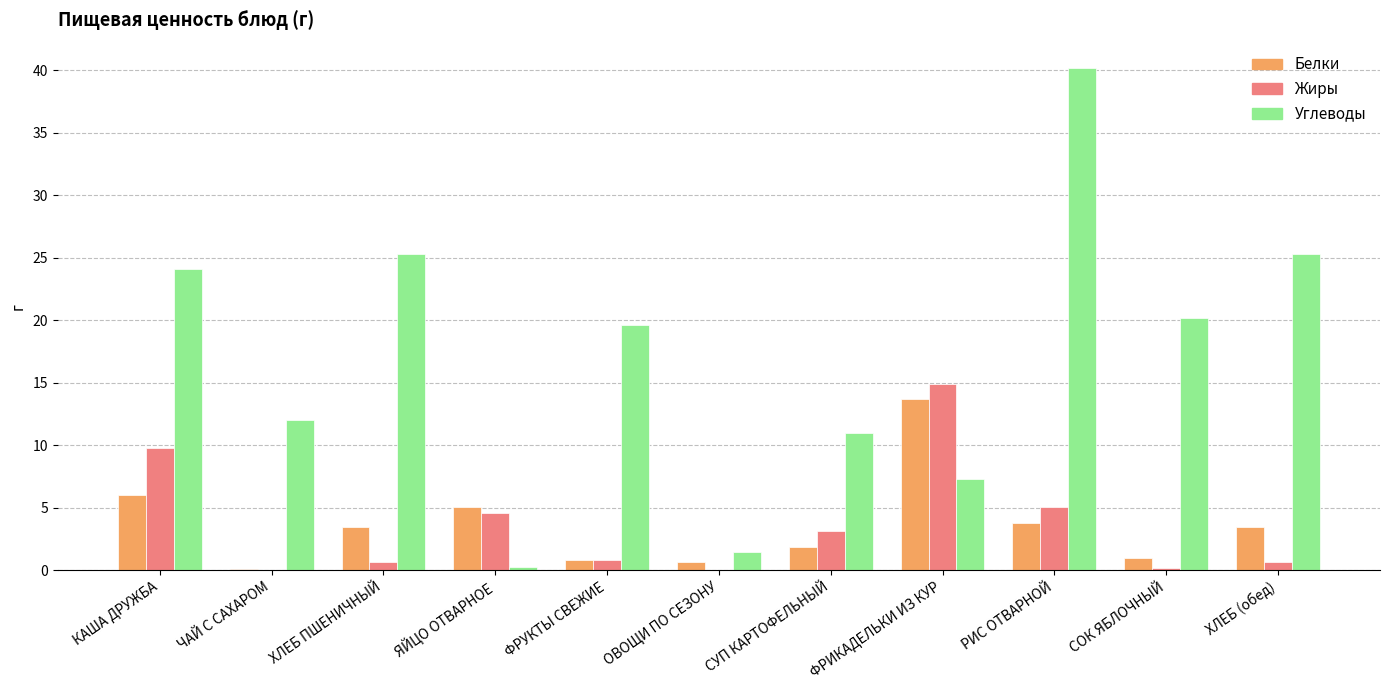

At which category is the sum across all series the highest?

РИС ОТВАРНОЙ